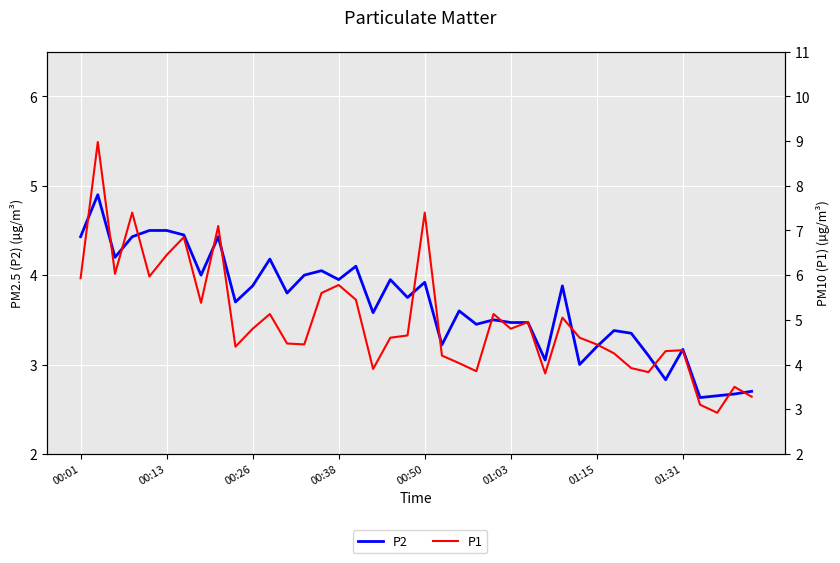

What is the highest value of the P1 series?

9.0